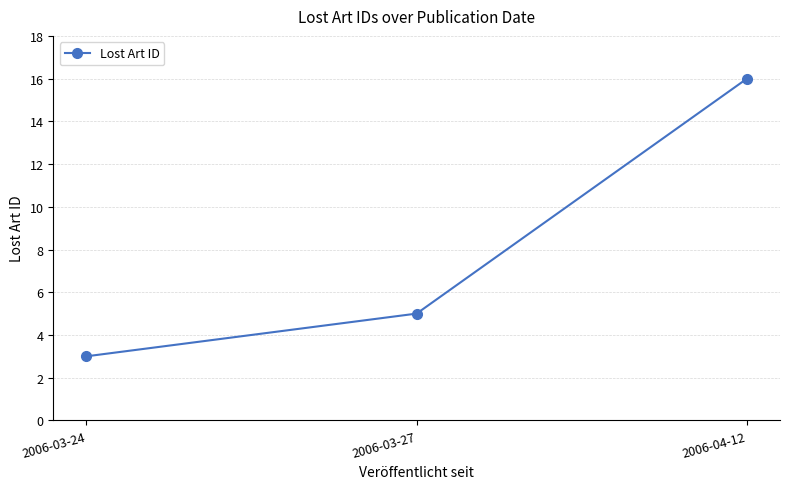

What is the ratio of the value at 2006-04-12 to the value at 2006-03-24?

5.3